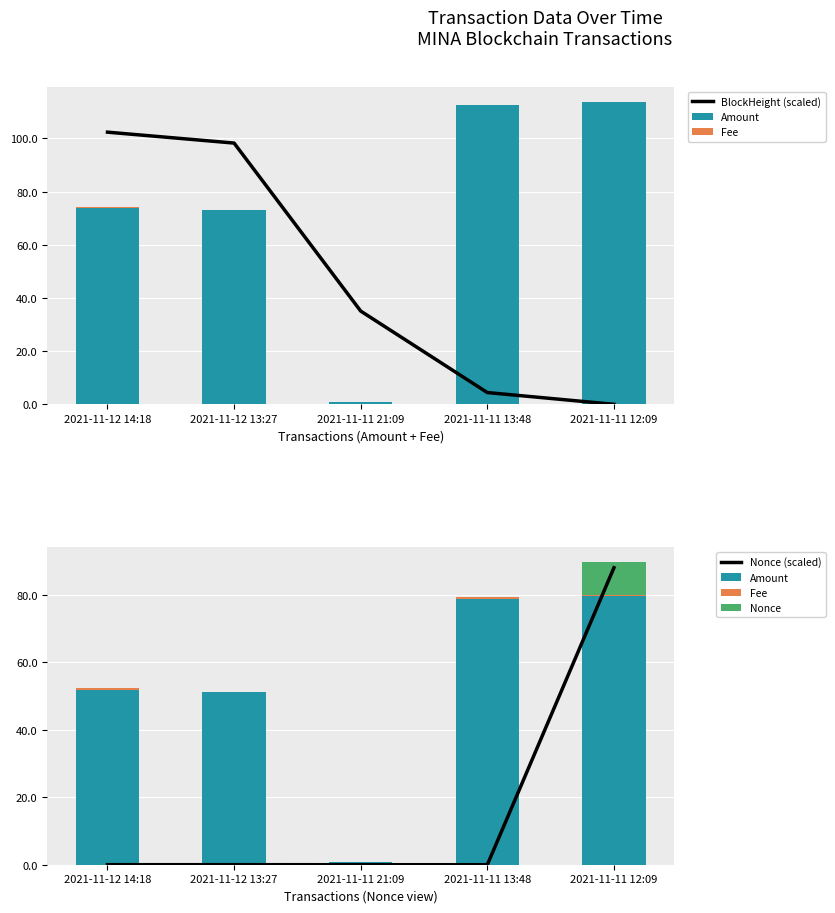

Which series has the largest total across all categories?

Amount